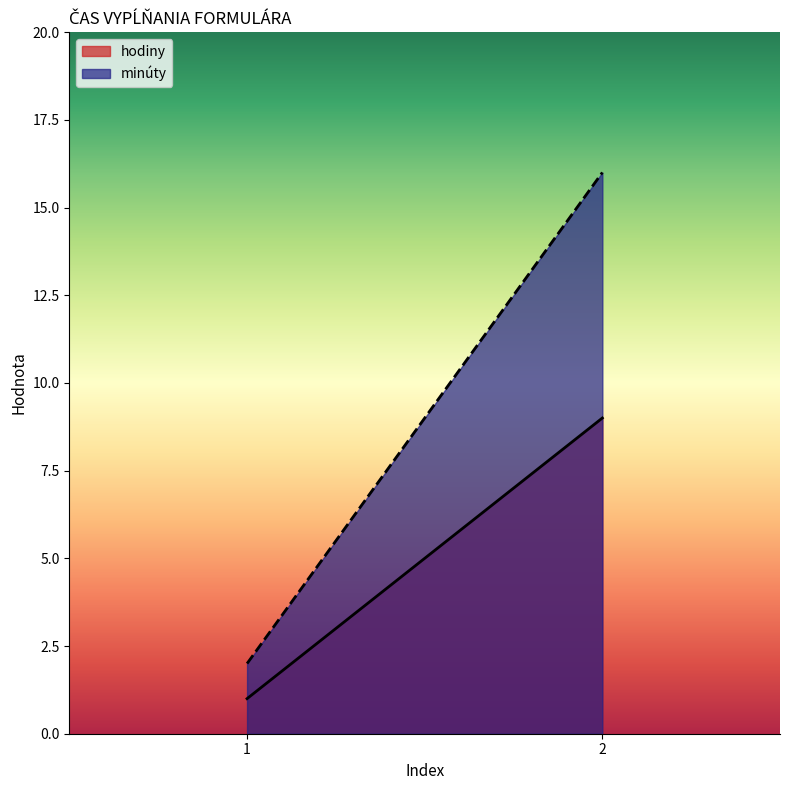

Reading left to right, transcribe all the data shown in this chart.

hodiny: 1	9
minúty: 2	16